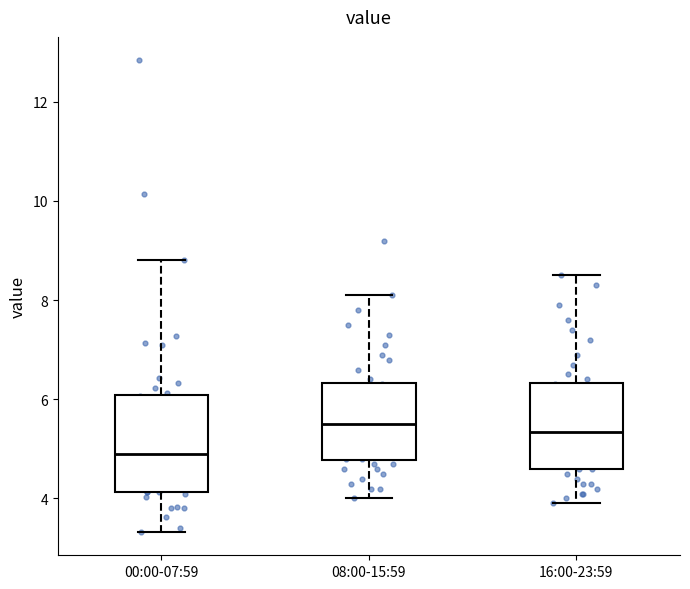

Reading left to right, transcribe this box plot: for each box, give where its median line is, the range the box spans, and where its two whiskers end, as read against the y-axis. The values are not printed on the chart, so give them approximately, as read against the axis.

00:00-07:59: median 5.0, box 4.2 to 6.0, whiskers 3.4 to 8.8
08:00-15:59: median 5.6, box 4.8 to 6.4, whiskers 4.0 to 8.2
16:00-23:59: median 5.4, box 4.6 to 6.4, whiskers 4.0 to 8.6